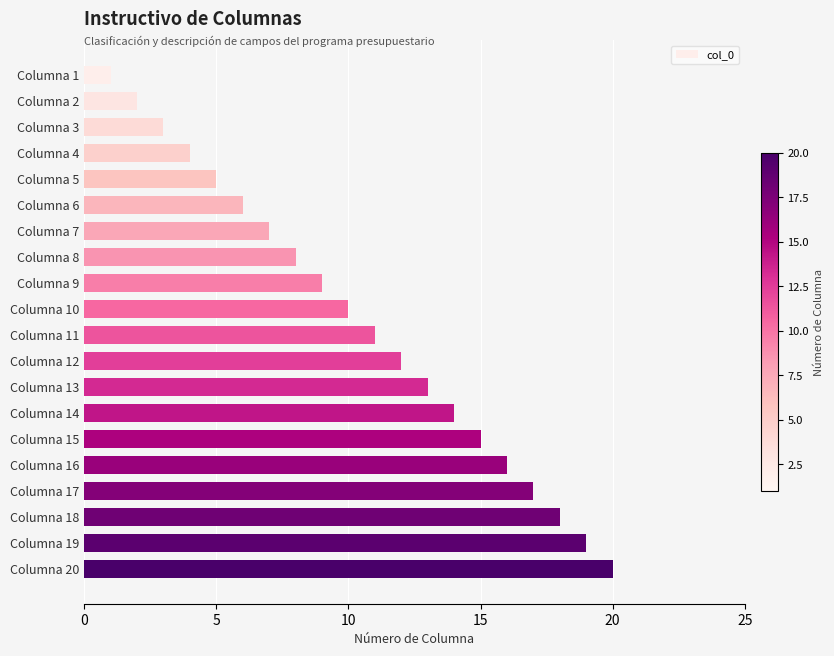

Which category has the highest value across all series?

Columna 20